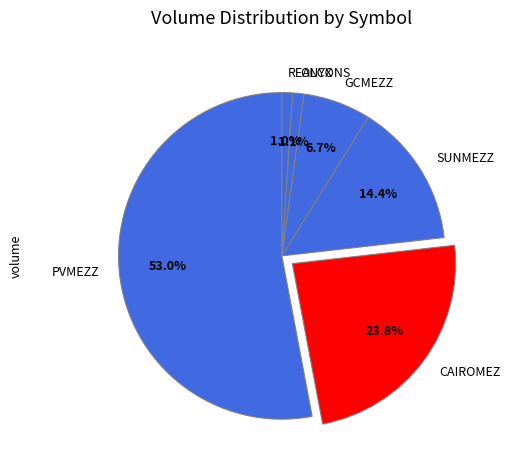

The CAIROMEZ slice represents 24% of the pie. True or false?

True